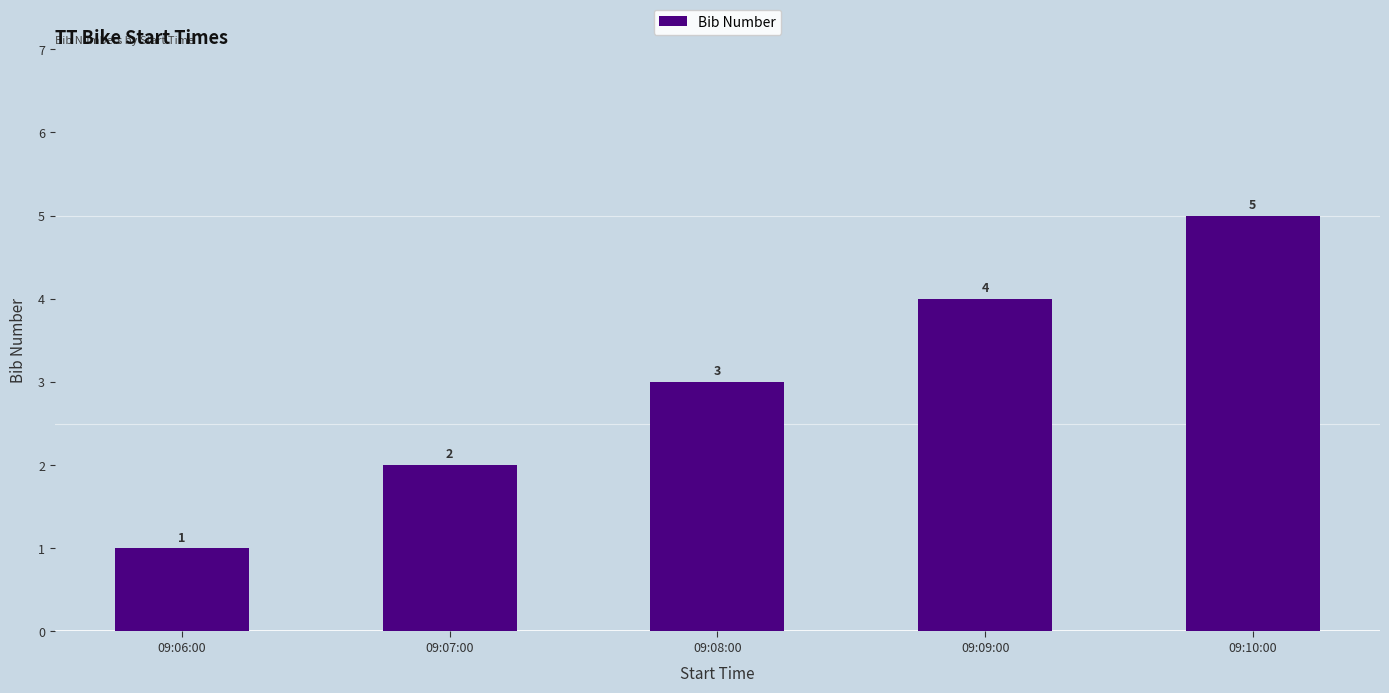

Which label corresponds to the smallest value in the chart?

09:06:00